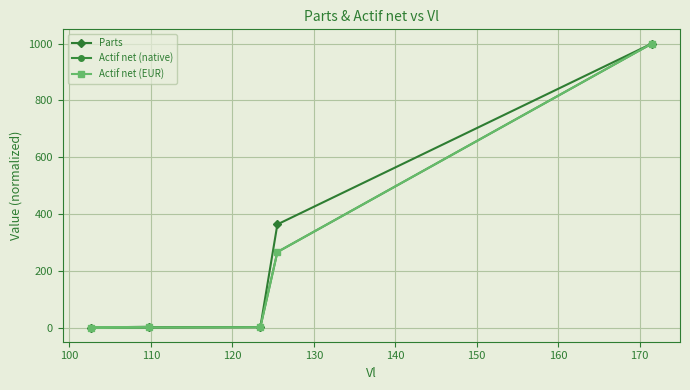

What is the value of the Actif net (native) point at the 5th from the left?

1000.0